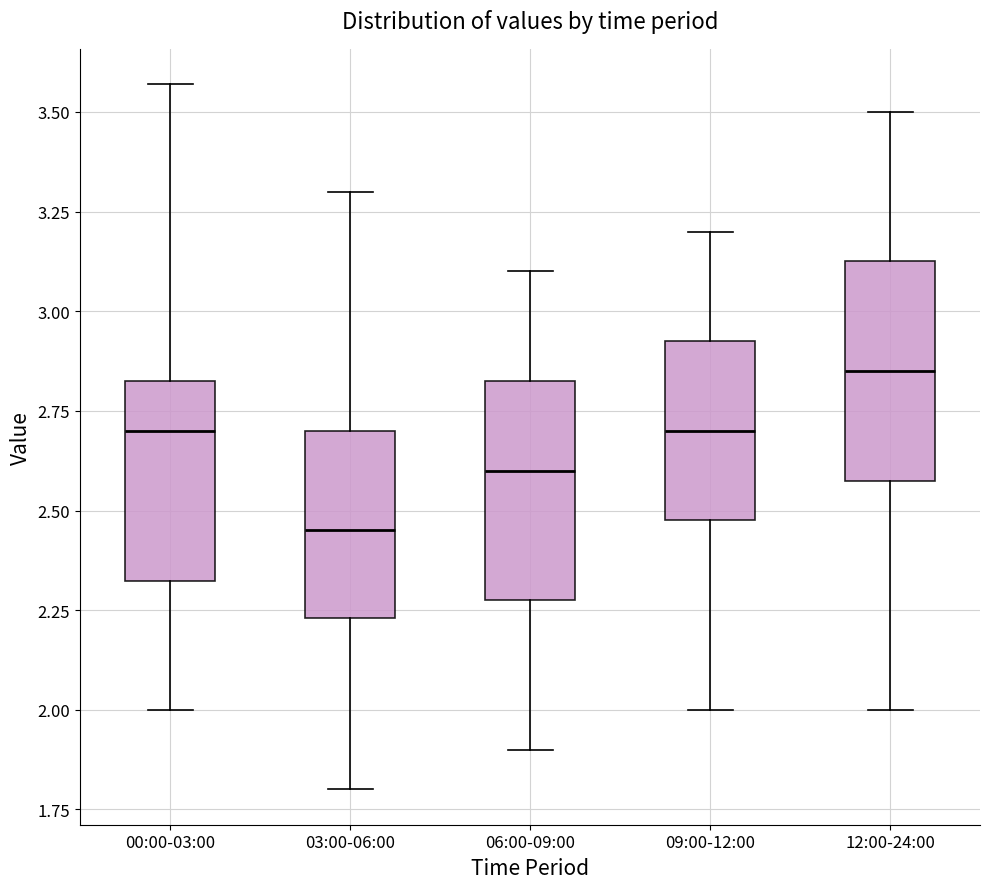

Where is the lower edge of the box for 00:00-03:00 on the y-axis? The values are not printed on the chart, so give them approximately, as read against the axis.

2.30